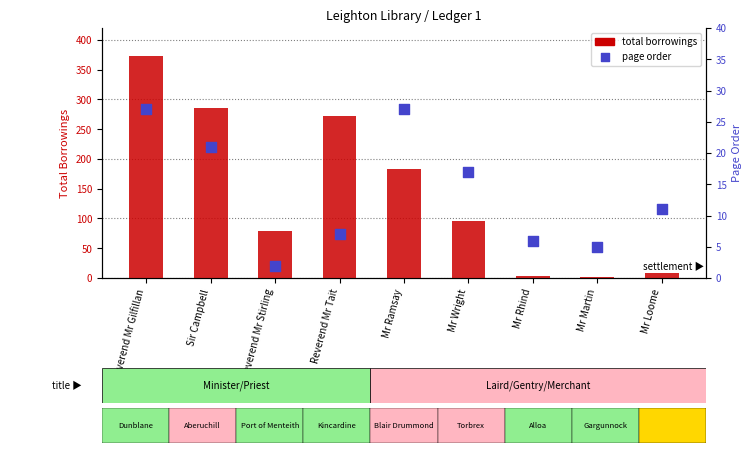

Is the value of total borrowings at Mr Ramsay greater than the value of page order at Reverend Mr Gilfillan?

Yes